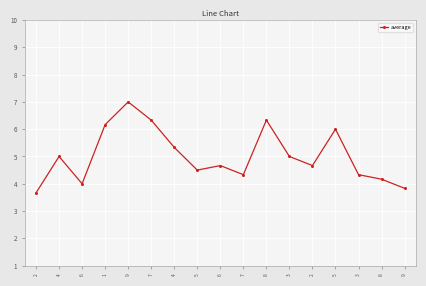

The chart shows a value of 6.2 at 1. True or false?

True